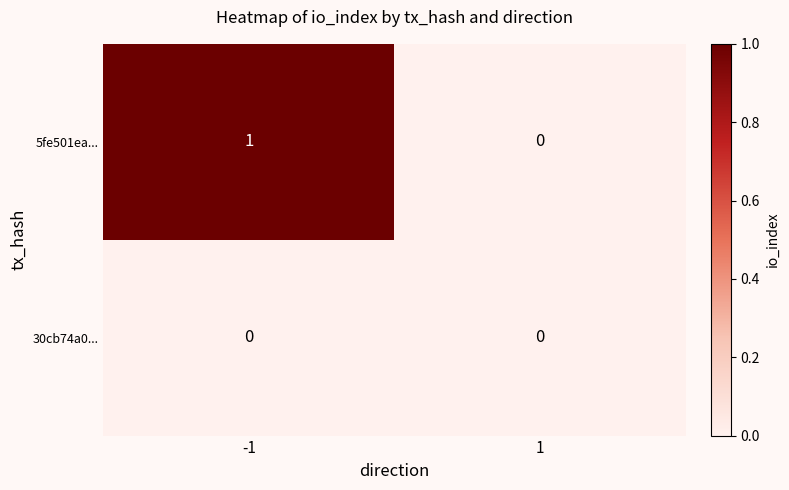

Reading left to right, list all the values displayed in this chart.

5fe501ea...: 1	0
30cb74a0...: 0	0